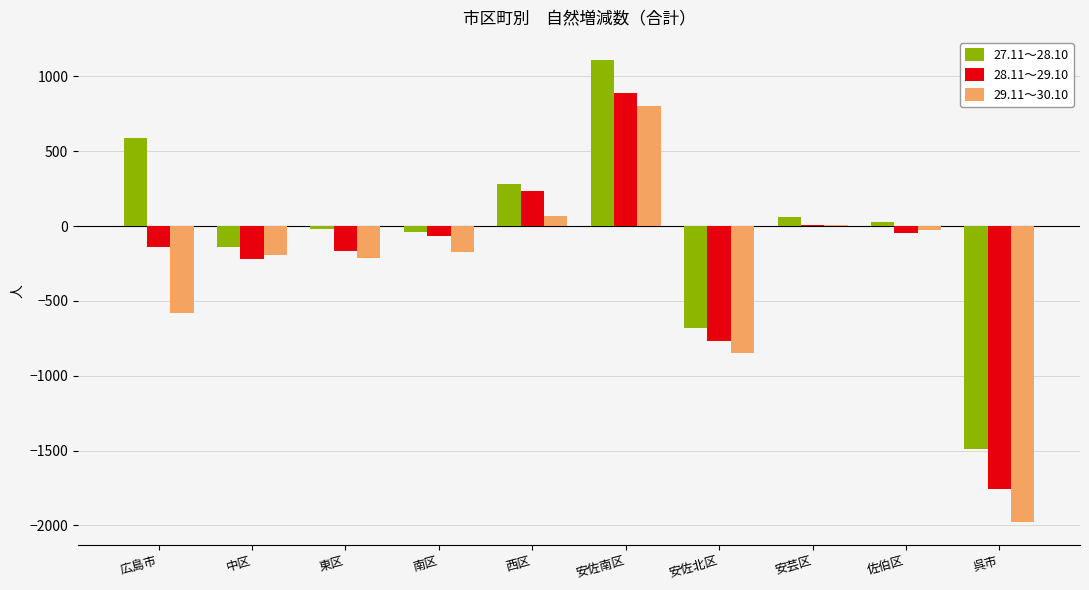

At which label is 29.11～30.10 closest to -585?

広島市